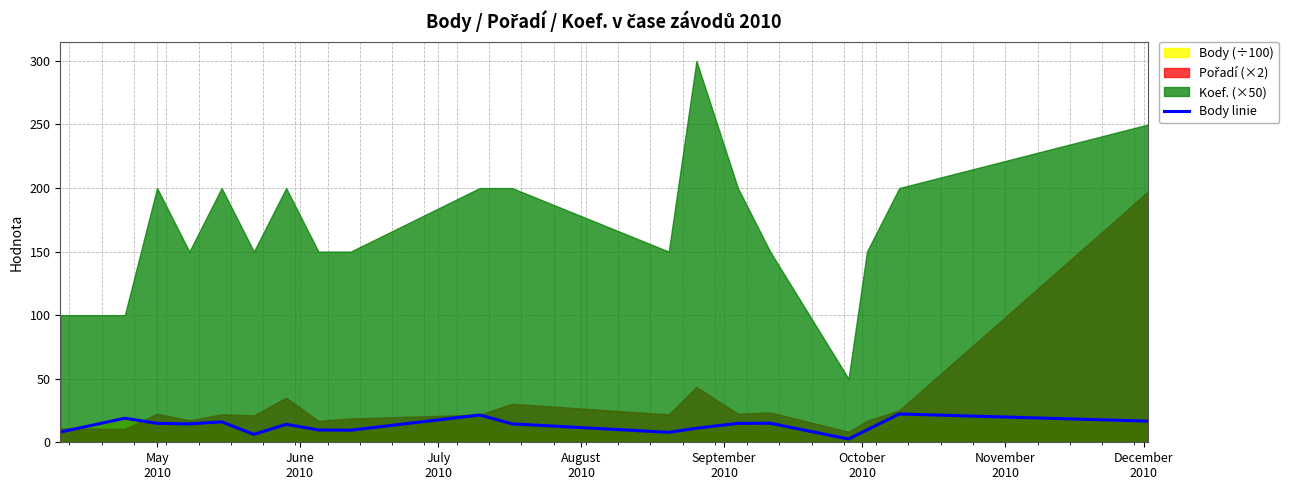

What is the maximum value for Body linie?

22.3